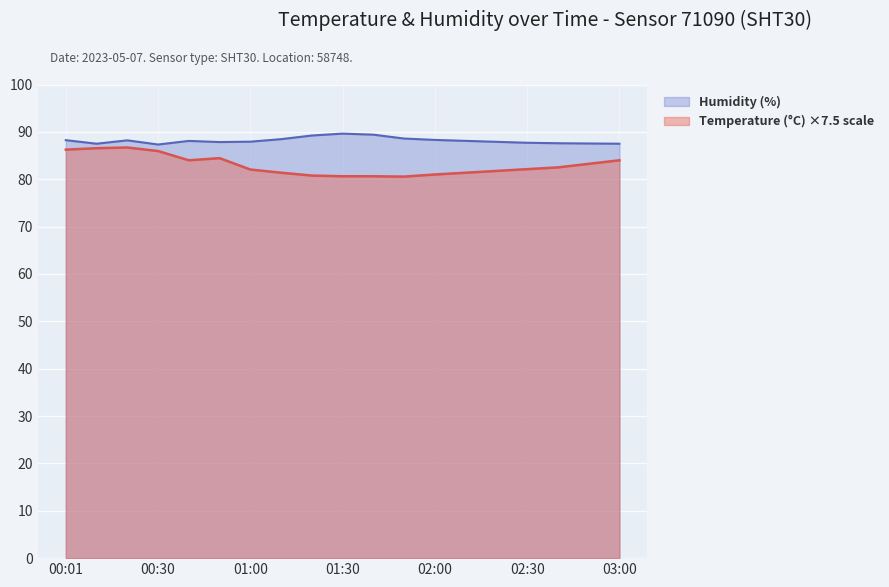

At which category is the sum across all series the highest?

00:20